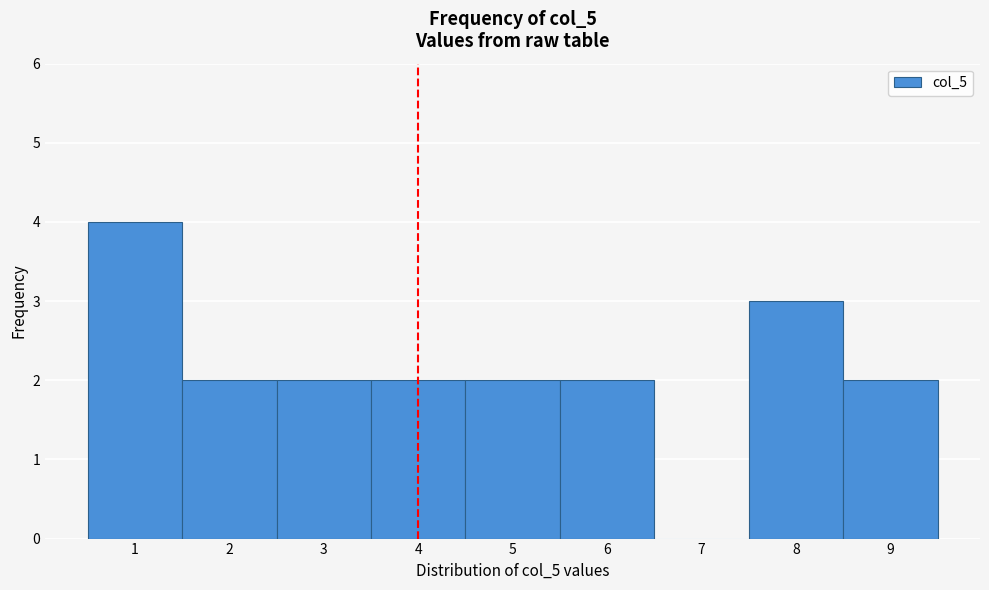

What is the height of the bar covering 2.5 to 3.5 on the x-axis? The values are not printed on the chart, so give them approximately, as read against the axis.

2